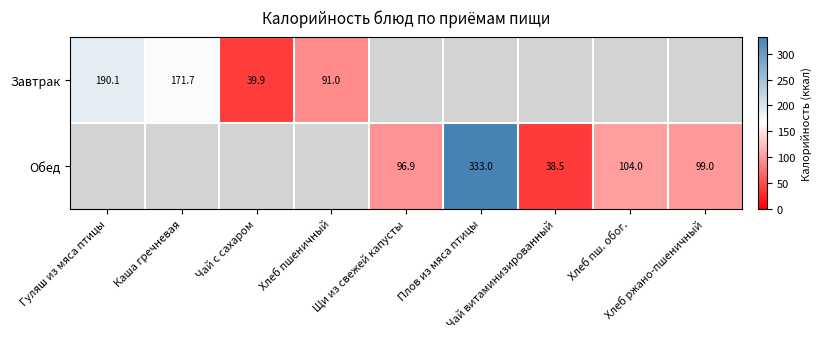

List the labels in order of Обед value, smallest first.

Гуляш из мяса птицы, Каша гречневая, Чай с сахаром, Хлеб пшеничный, Чай витаминизированный, Щи из свежей капусты, Хлеб ржано-пшеничный, Хлеб пш. обог., Плов из мяса птицы